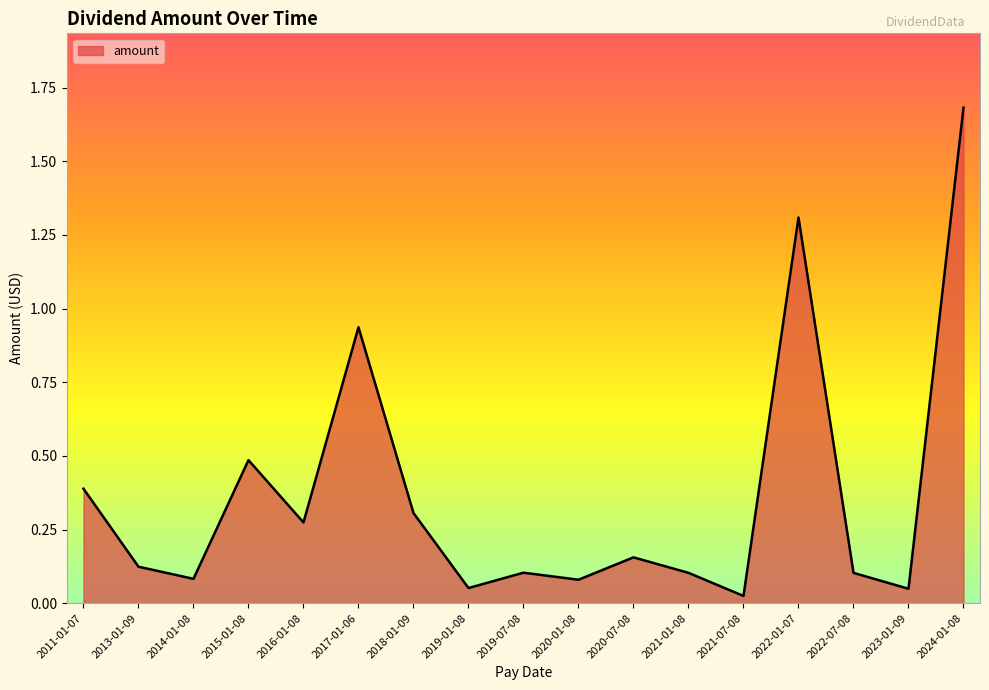

At which category does the chart reach its minimum across all series?

2021-07-08